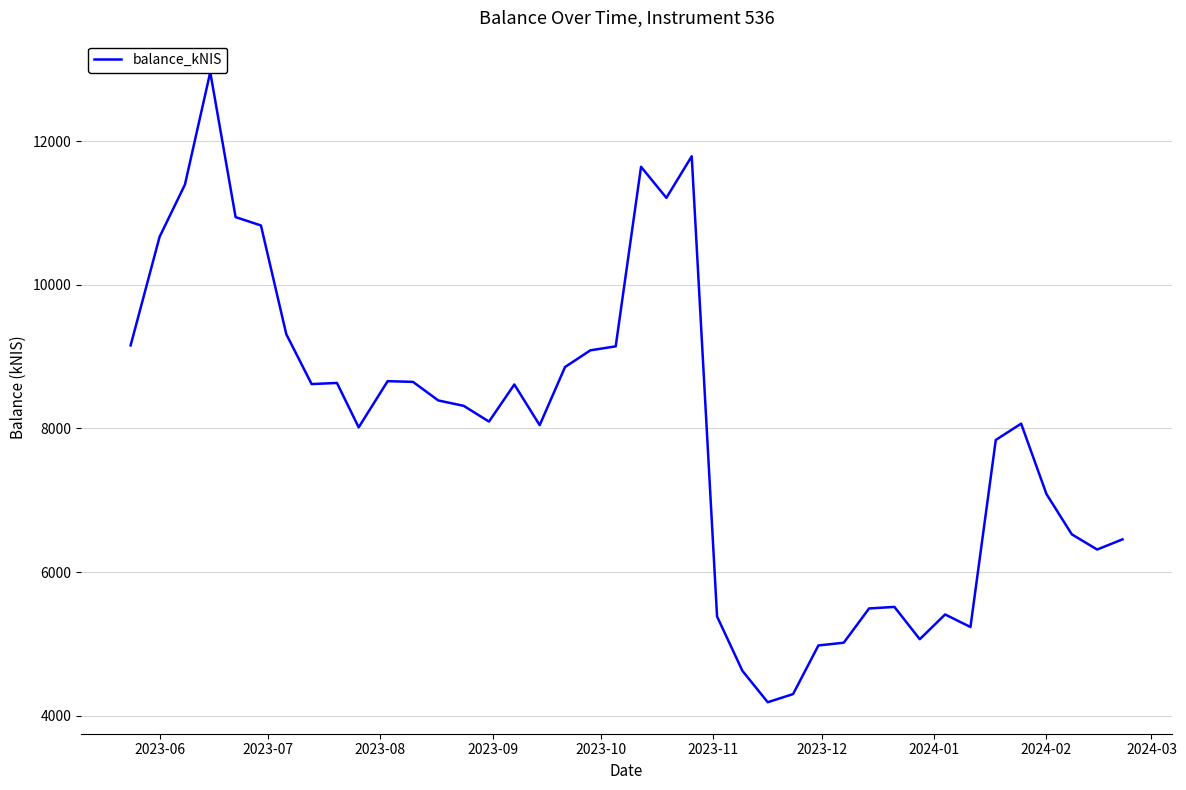

What is the difference between the maximum and minimum values?

8777.2